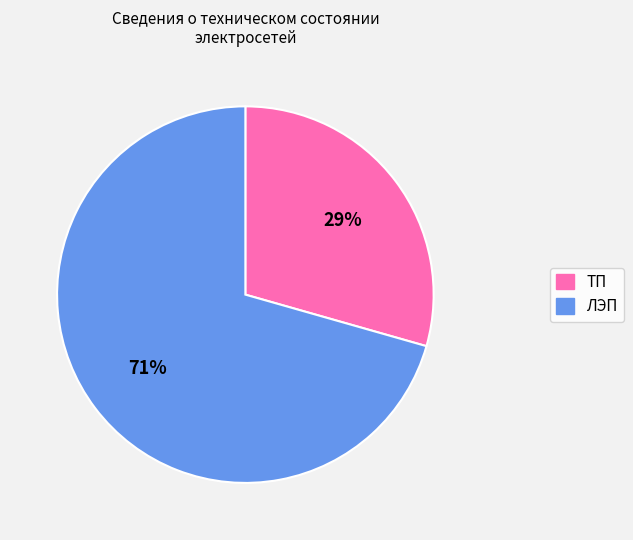

Do ЛЭП and ТП together represent more than half of the pie?

Yes